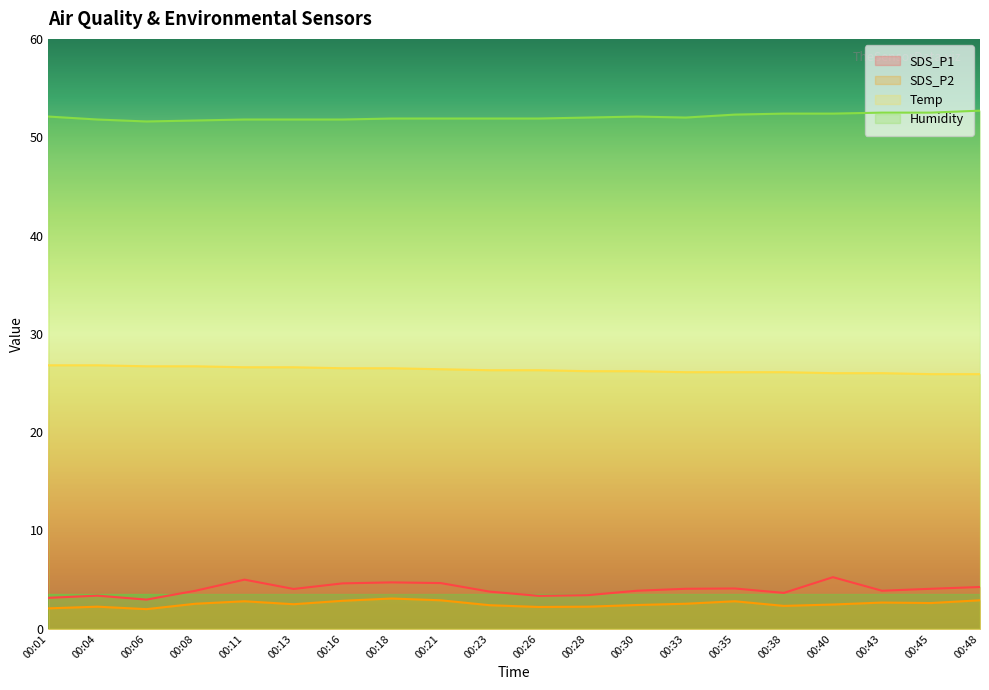

Does the chart have visible grid lines?

No